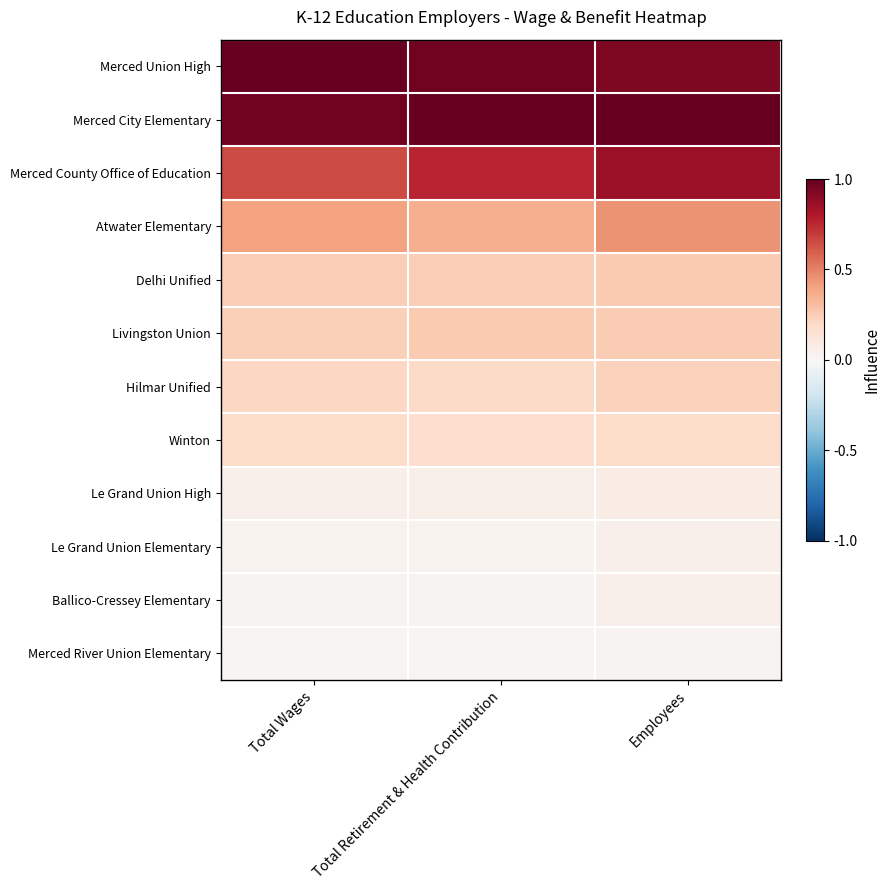

How many distinct data groups are displayed?

12